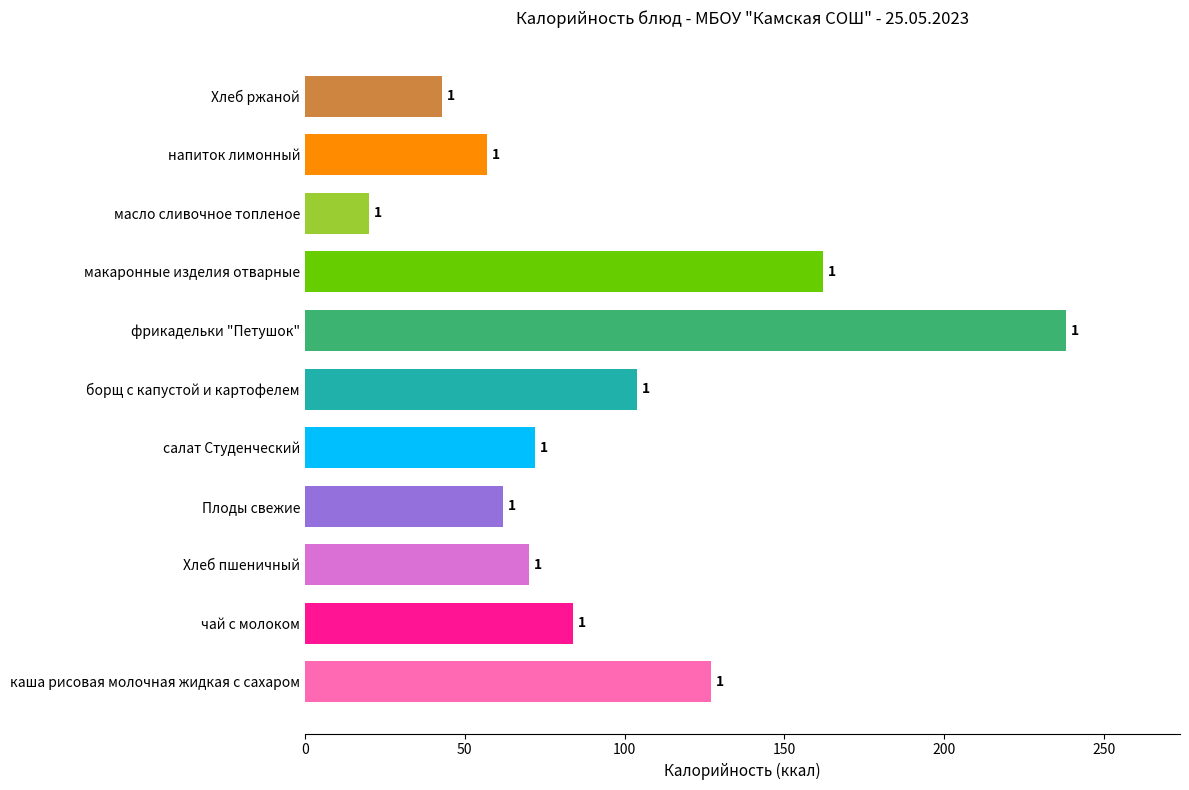

How many bars are there in total?

11